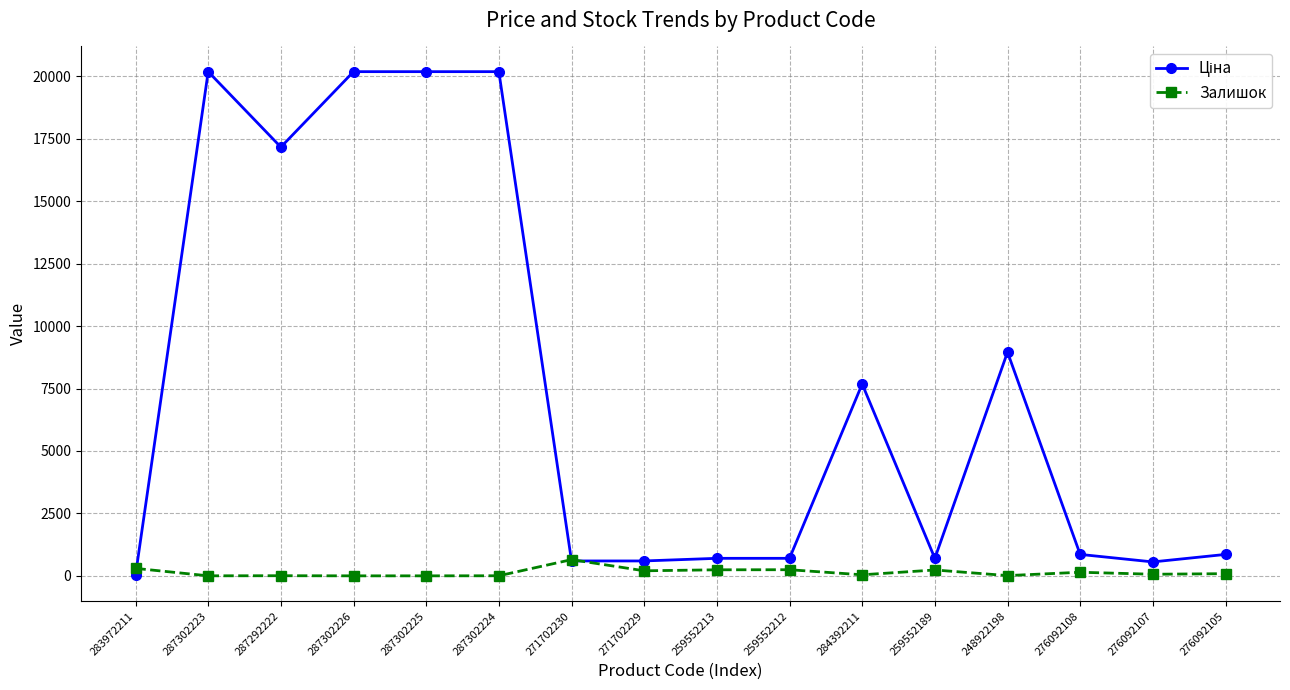

What is the total value across all series at 271702230?

1245.5